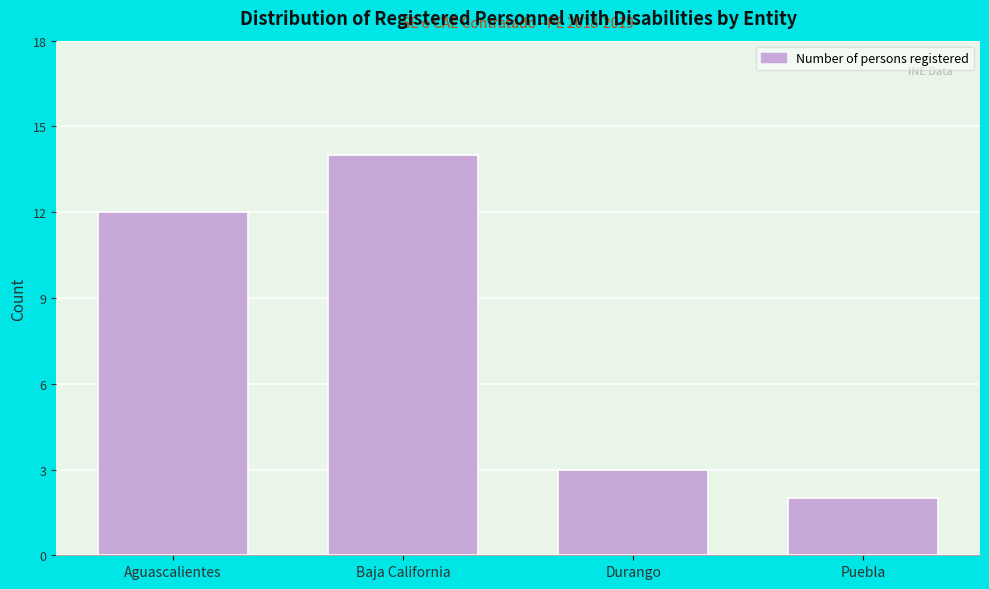

Reading left to right, extract all data points from this chart.

Aguascalientes=12	Baja California=14	Durango=3	Puebla=2